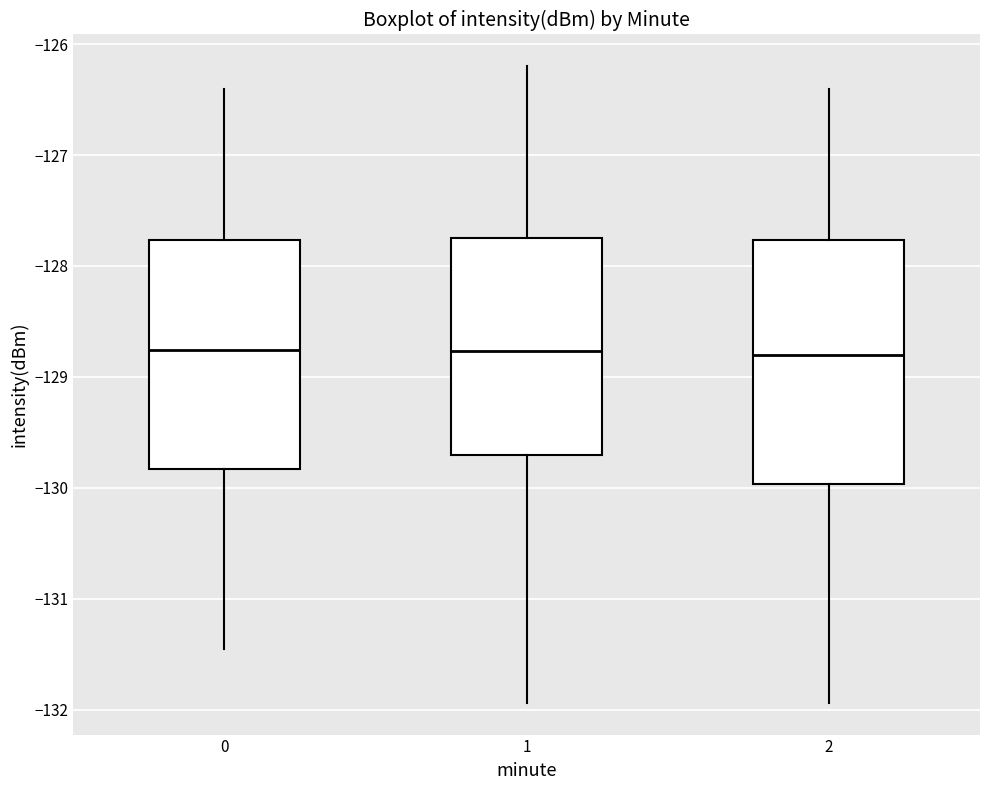

Where does the lower whisker of the box at x = 1 end on the y-axis? The values are not printed on the chart, so give them approximately, as read against the axis.

-131.9